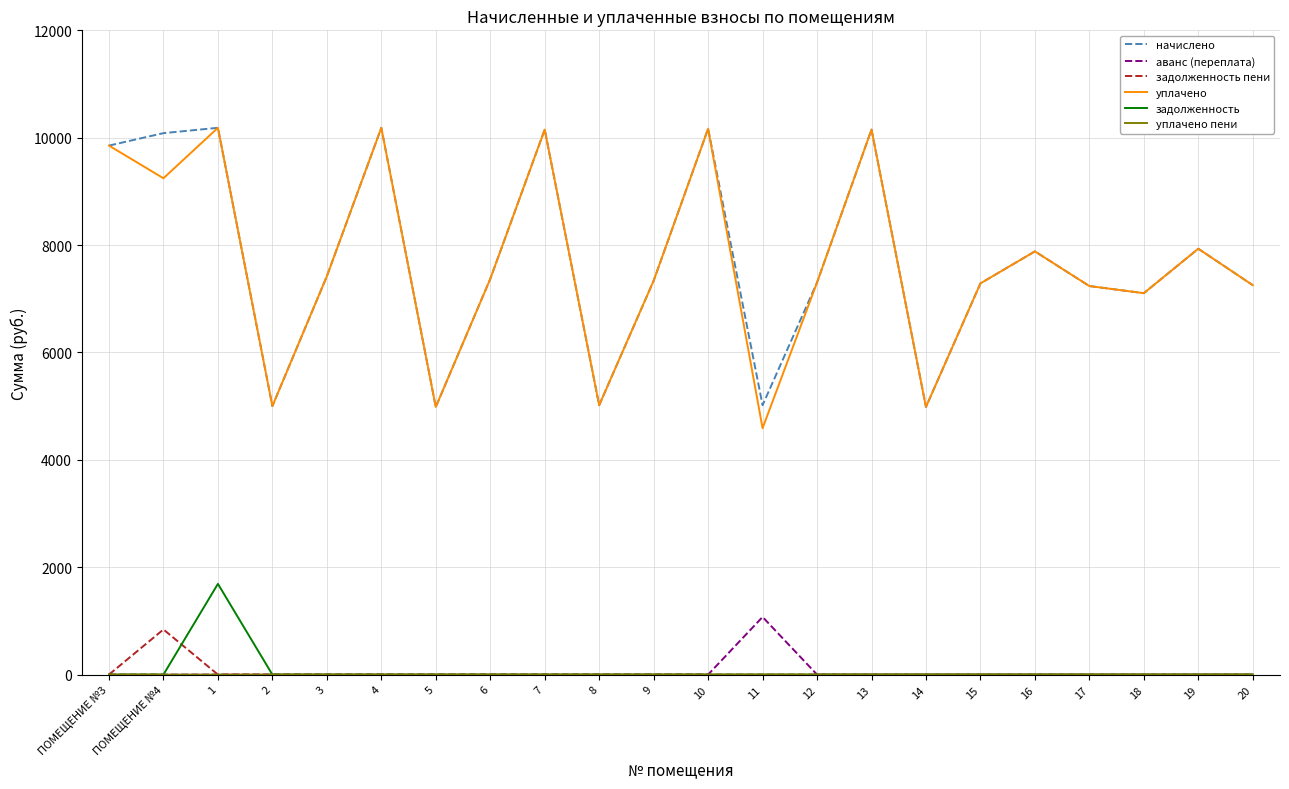

What is the average value of the задолженность пени series?

38.2